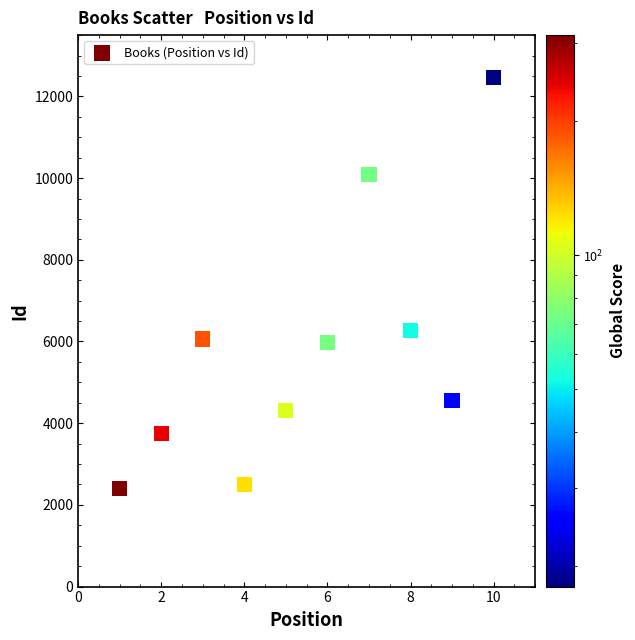

What Y value in the scatter plot is closest to 7436?

6265